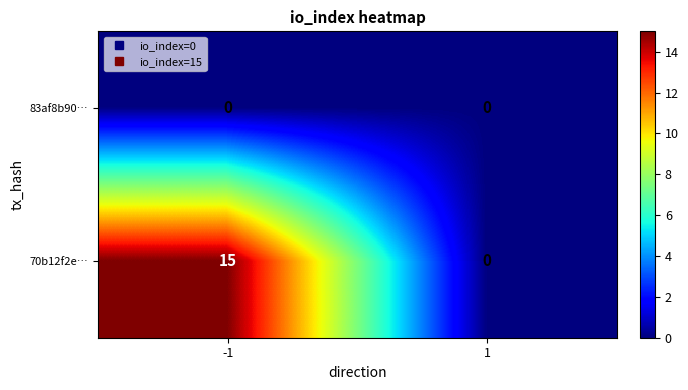

Reading right to left, list all the values displayed in this chart.

83af8b90…: 0	0
70b12f2e…: 0	15